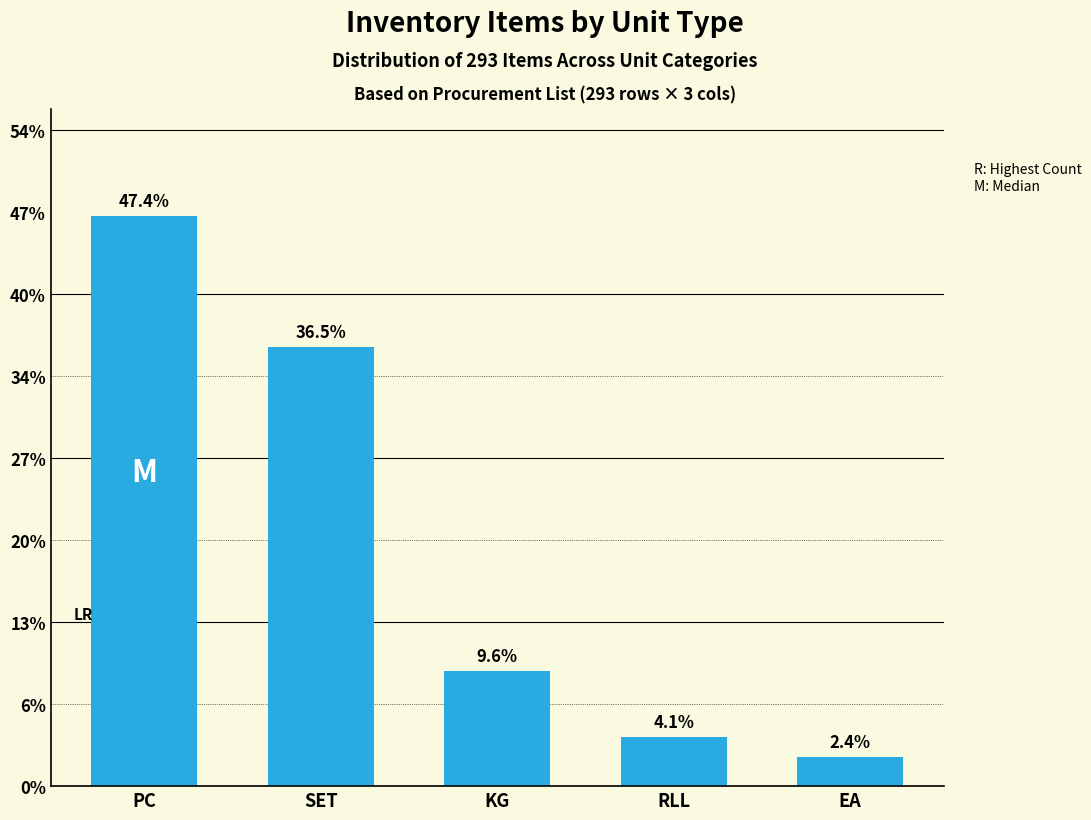

Where does the data first go above 28?

PC